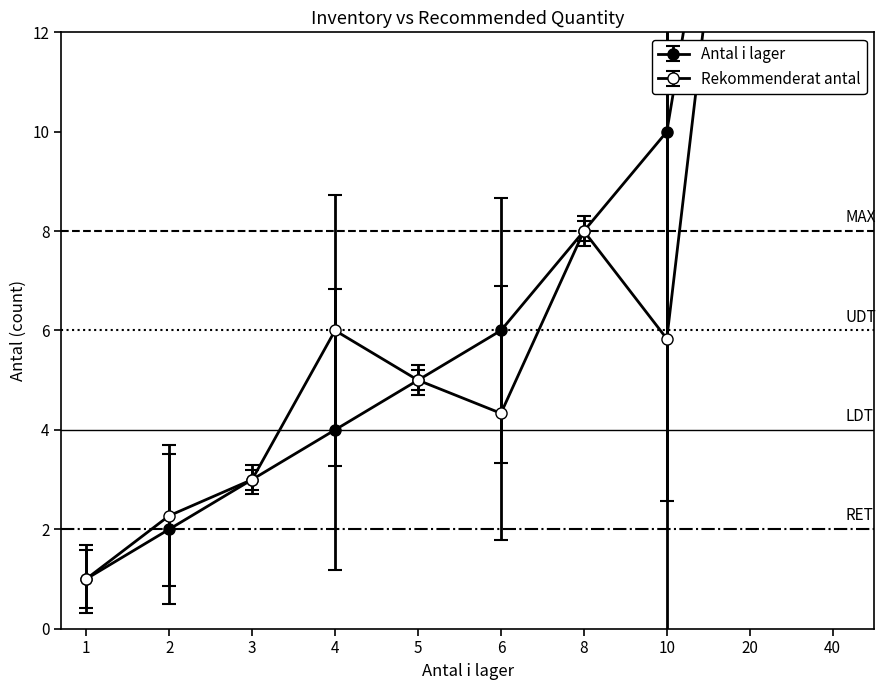

Between 6 and 2, which is larger?

6